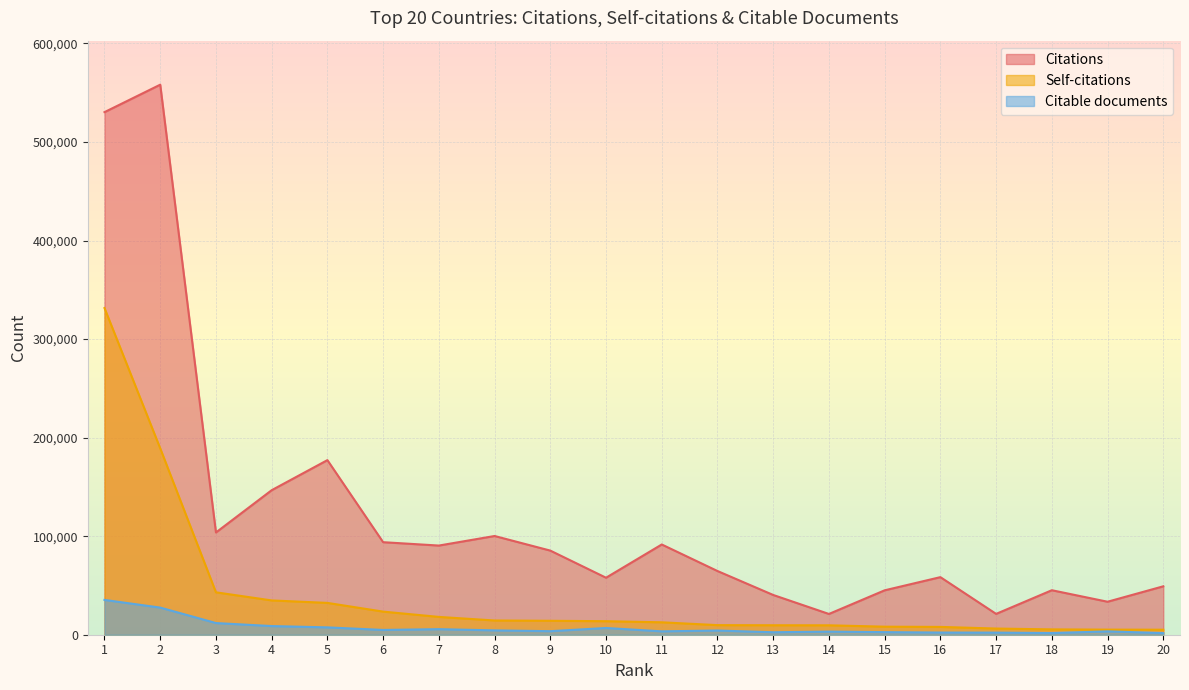

True or false: Self-citations and Citations cross at least once.

False